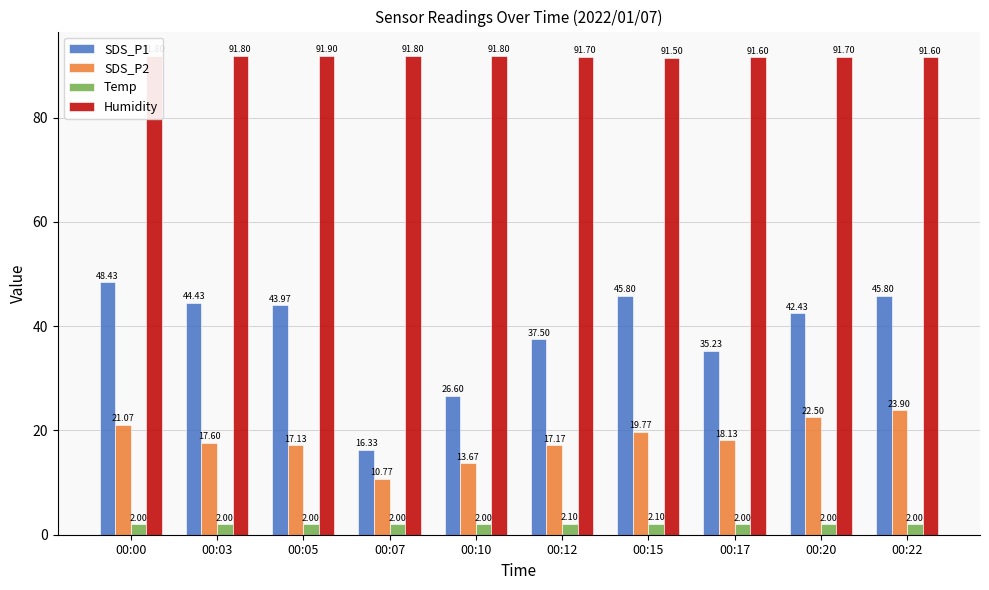

Does the chart contain stacked bars?

No